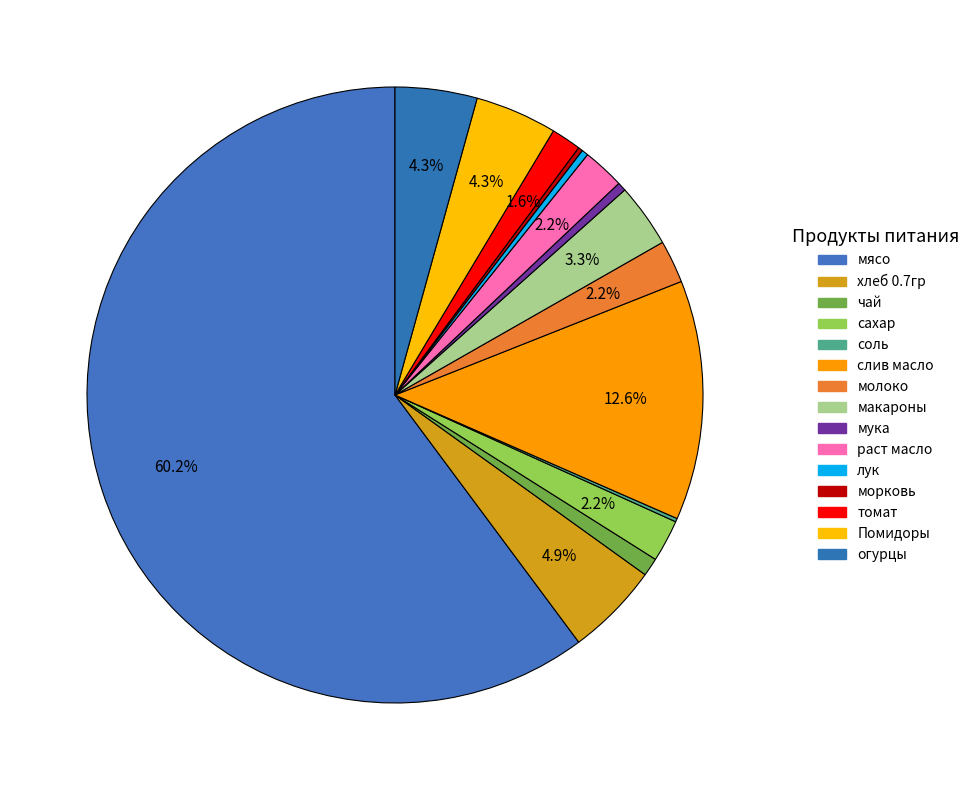

Between мука and молоко, which is larger?

молоко